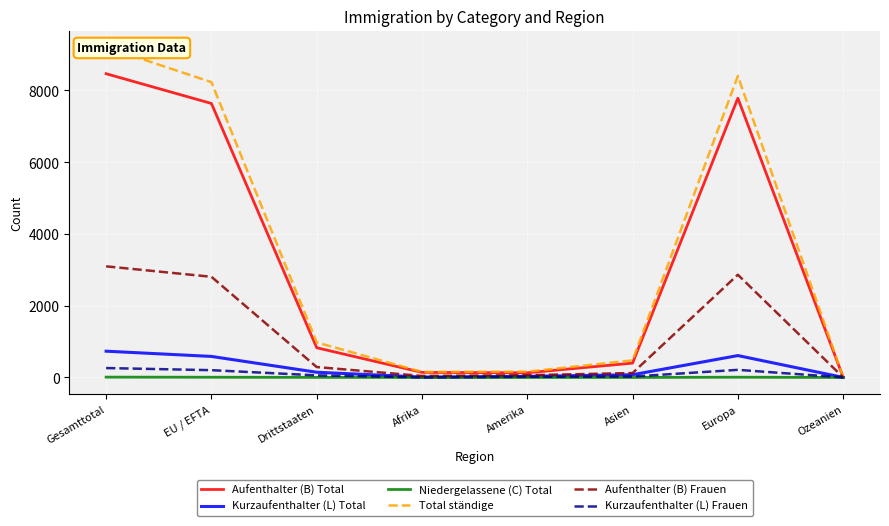

What is the difference between the second highest and minimum values in the Aufenthalter (B) Total series?

7776